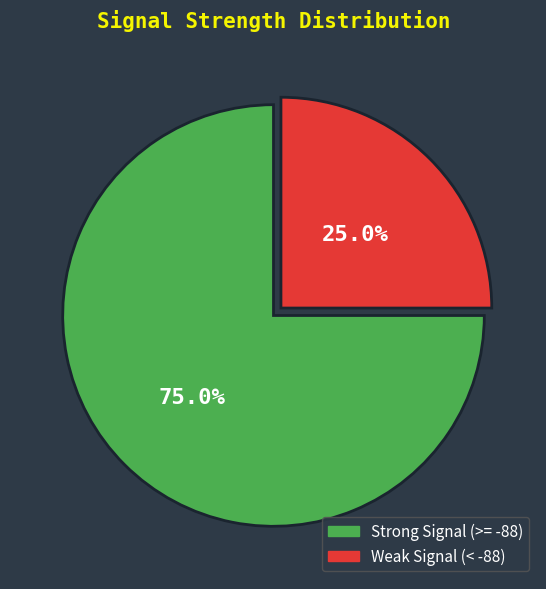

Which slice represents more than half of the pie?

Strong Signal (>= -88)